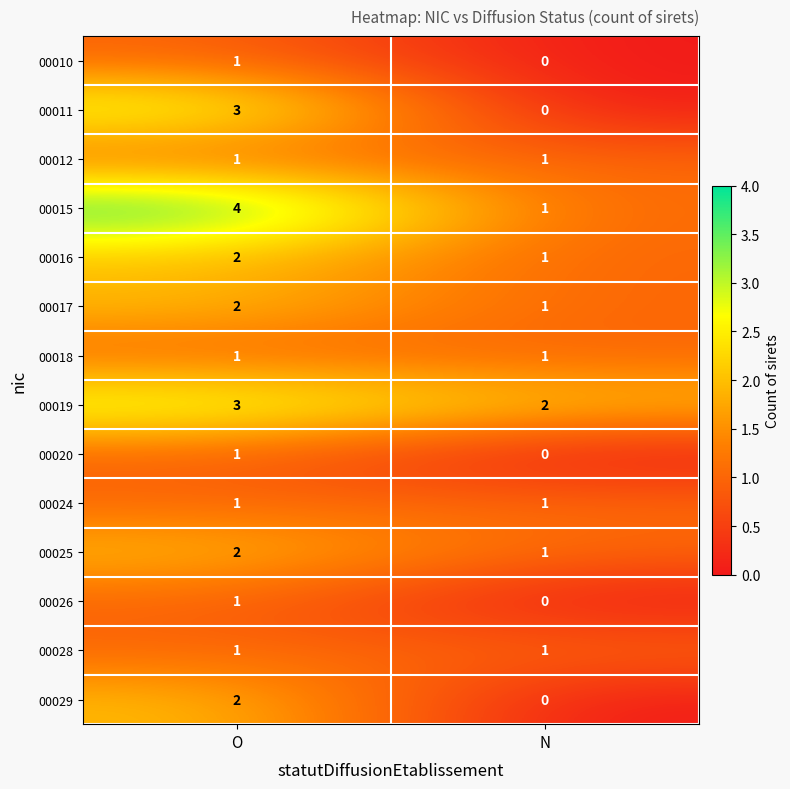

The value of 00019 at O is 3. True or false?

True